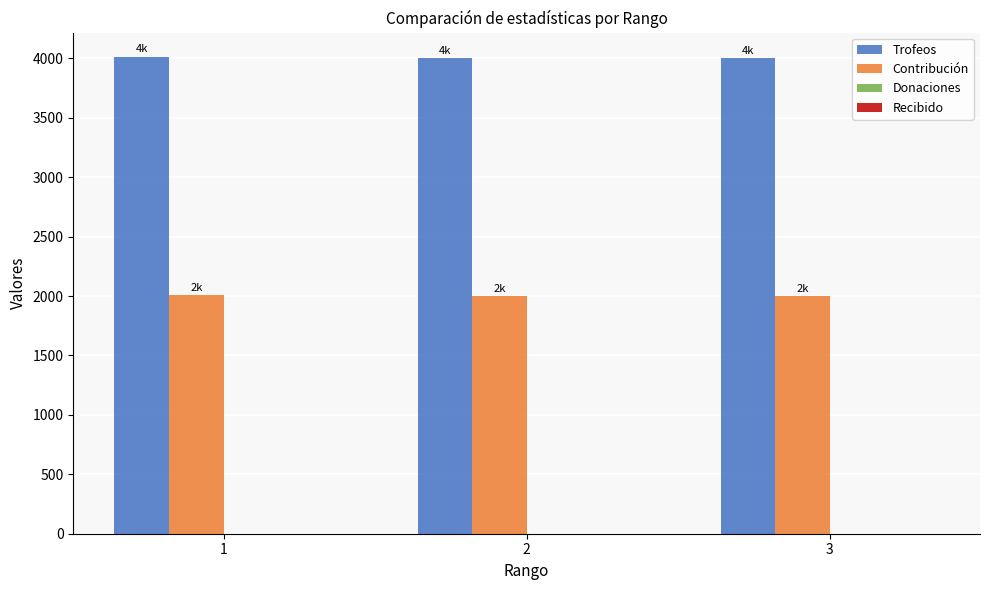

Which series has the largest total across all categories?

Trofeos